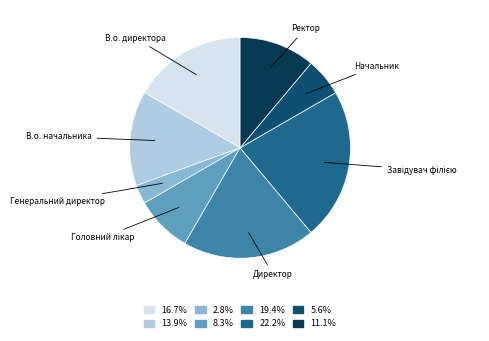

True or false: В.о. директора accounts for 9% of the total.

False